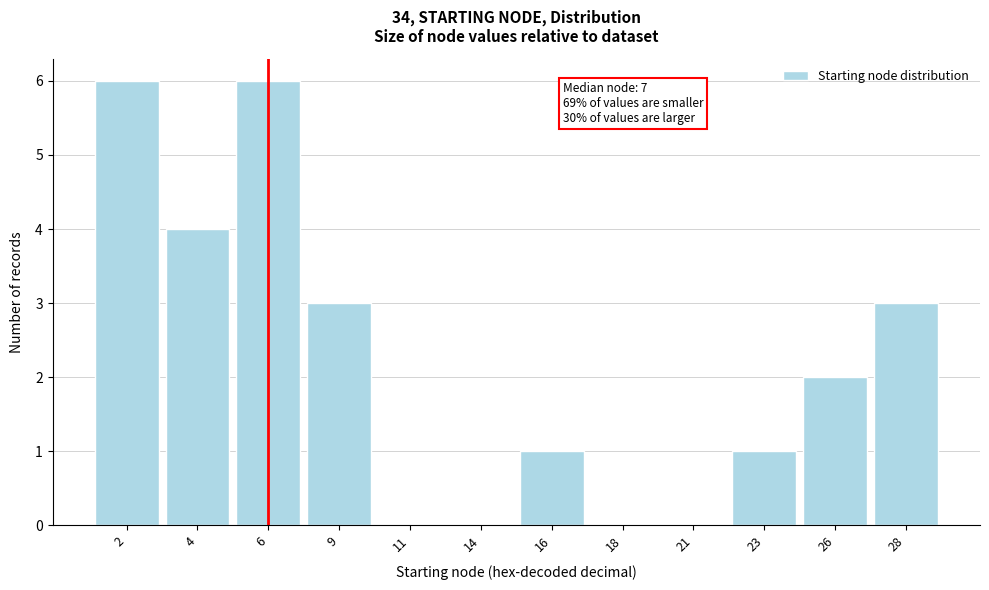

Reading right to left, list all the values displayed in this chart.

28=3	26=2	23=1	21=0	18=0	16=1	14=0	11=0	9=3	6=6	4=4	2=6